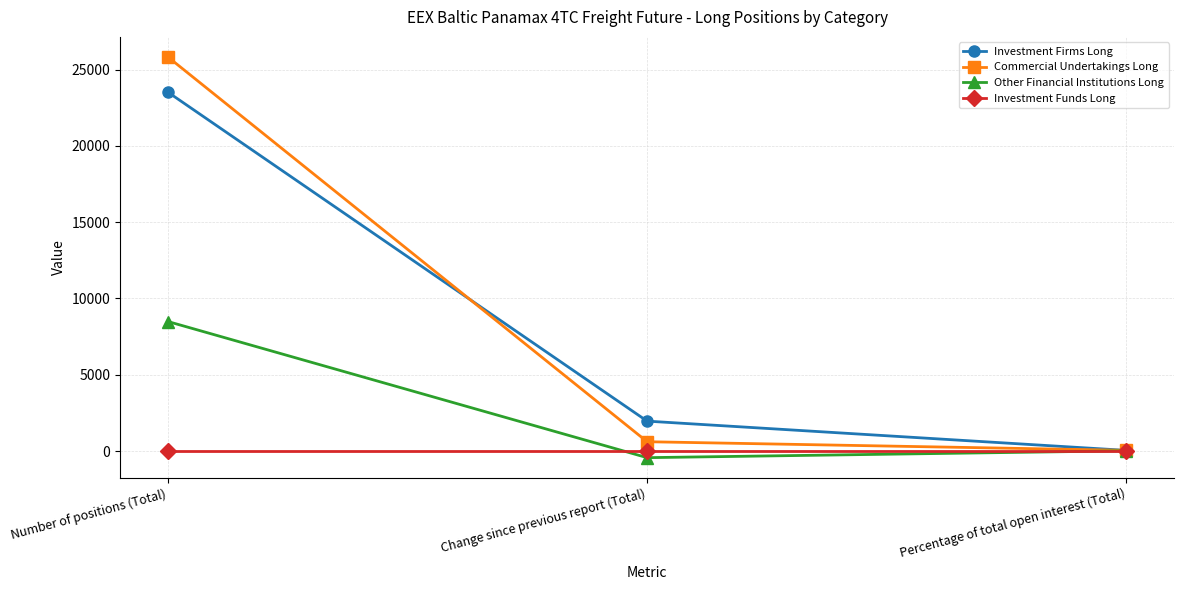

Where is Investment Firms Long nearest to the value 11785?

Change since previous report (Total)